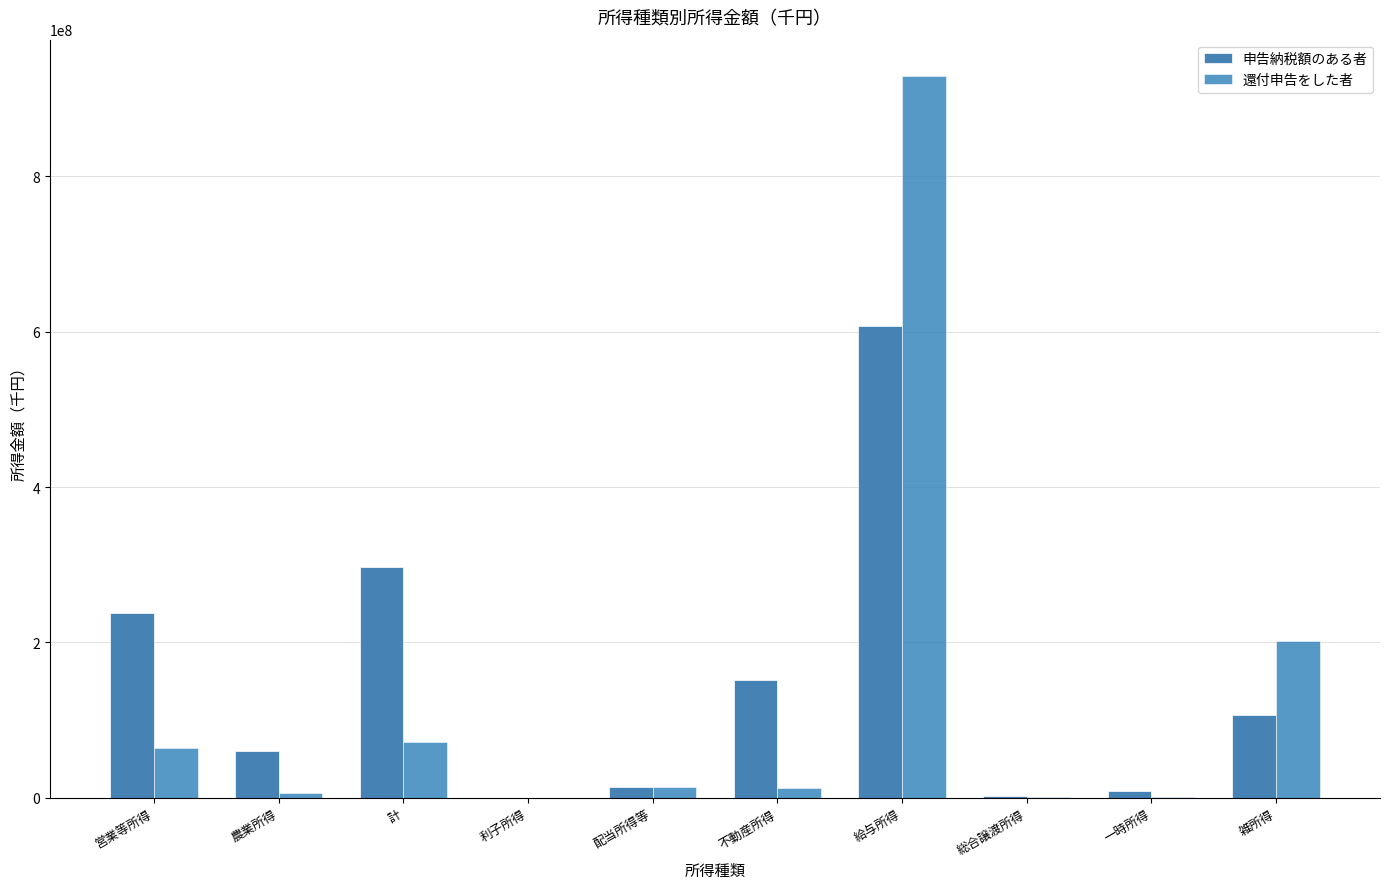

How many groups of bars are there?

10